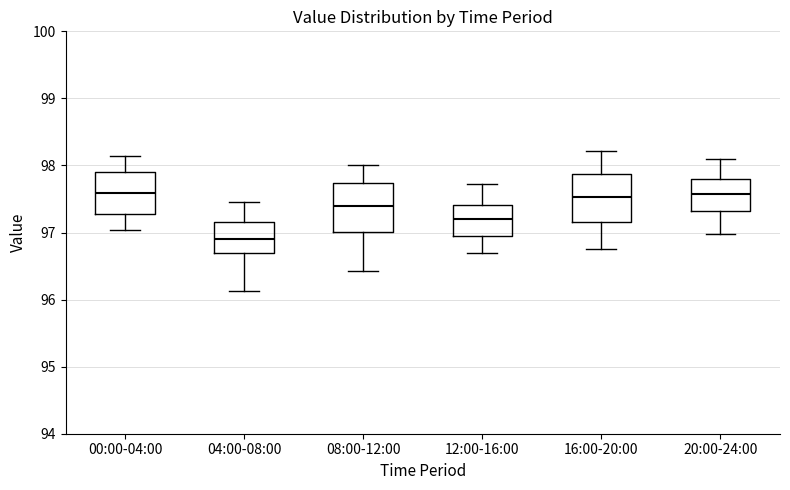

Reading left to right, transcribe this box plot: for each box, give where its median line is, the range the box spans, and where its two whiskers end, as read against the y-axis. The values are not printed on the chart, so give them approximately, as read against the axis.

00:00-04:00: median 97.6, box 97.3 to 97.9, whiskers 97.0 to 98.1
04:00-08:00: median 96.9, box 96.7 to 97.2, whiskers 96.1 to 97.5
08:00-12:00: median 97.4, box 97.0 to 97.7, whiskers 96.4 to 98.0
12:00-16:00: median 97.2, box 97.0 to 97.4, whiskers 96.7 to 97.7
16:00-20:00: median 97.5, box 97.2 to 97.9, whiskers 96.8 to 98.2
20:00-24:00: median 97.6, box 97.3 to 97.8, whiskers 97.0 to 98.1